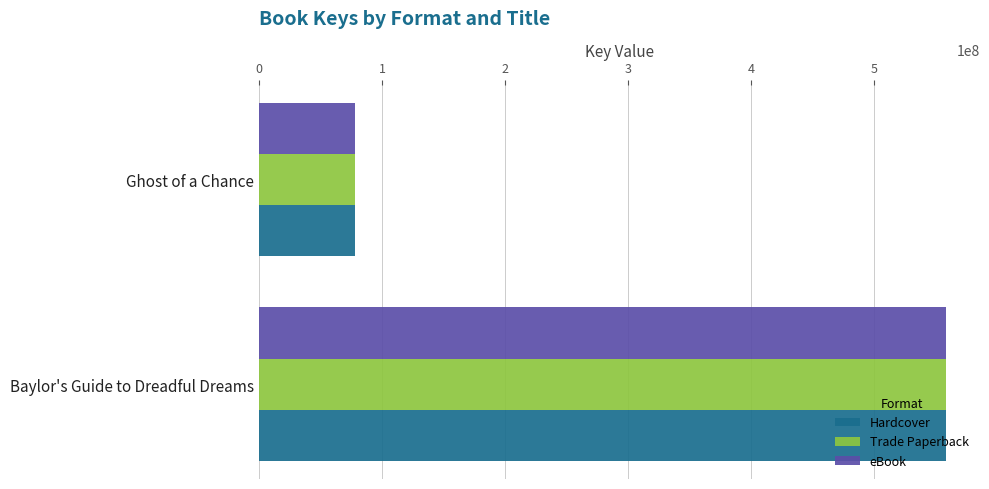

What is the total value across all series at Baylor's Guide to Dreadful Dreams?

1673487813